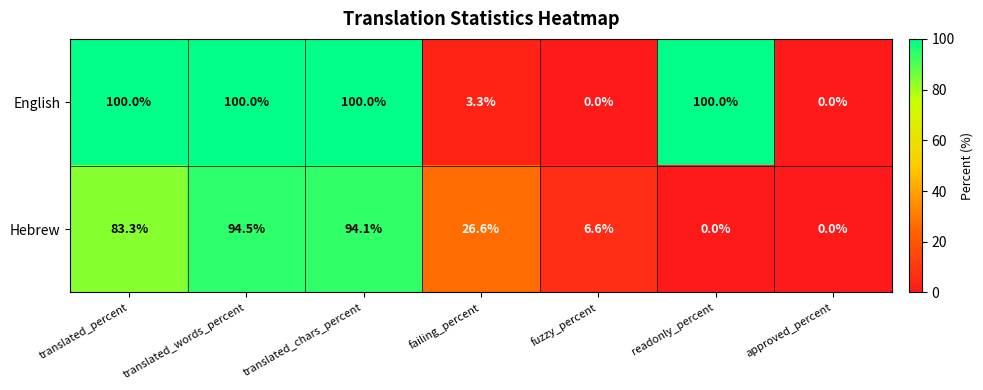

Is it true that Hebrew equals 0.0 at approved_percent?

True